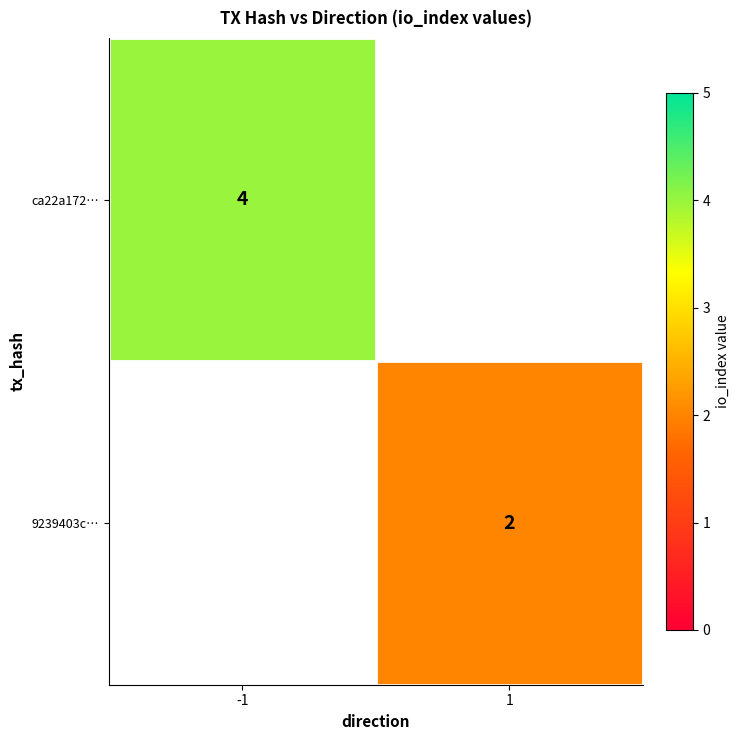

The value of ca22a172… at -1 is 4. True or false?

True